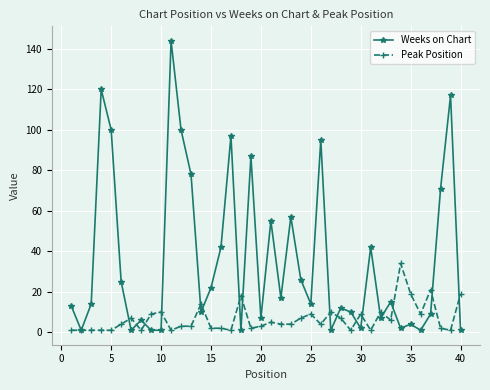

What are all the series names shown in the legend?

Weeks on Chart, Peak Position